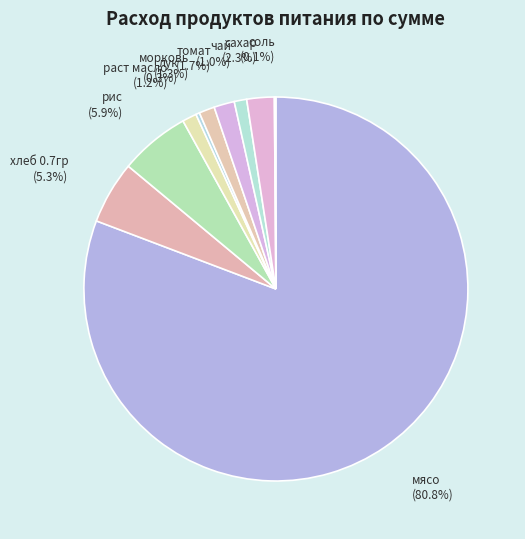

Approximately how many times larger is the value at рис compared to раст масло?

4.9